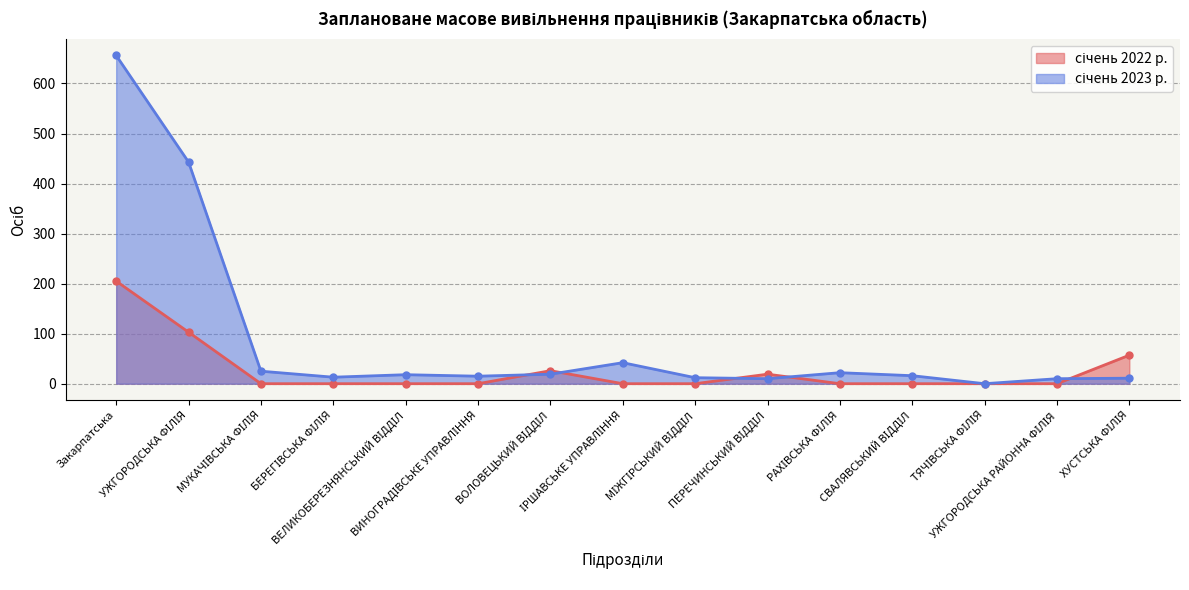

Which category has the highest value in the січень 2022 р. series?

Закарпатська